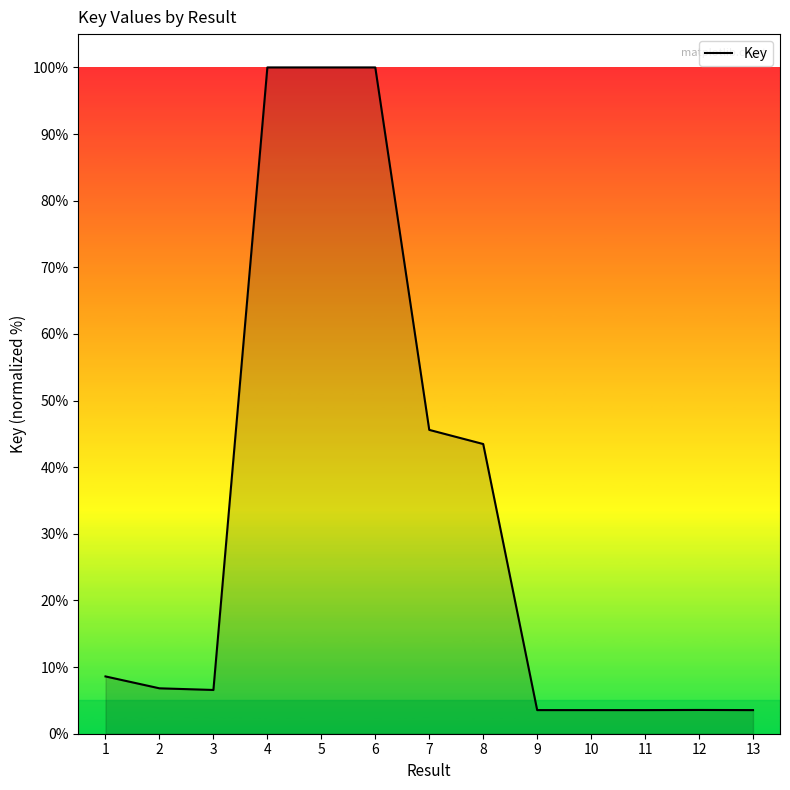

Approximately how many times larger is the value at 11 compared to 13?

1.0